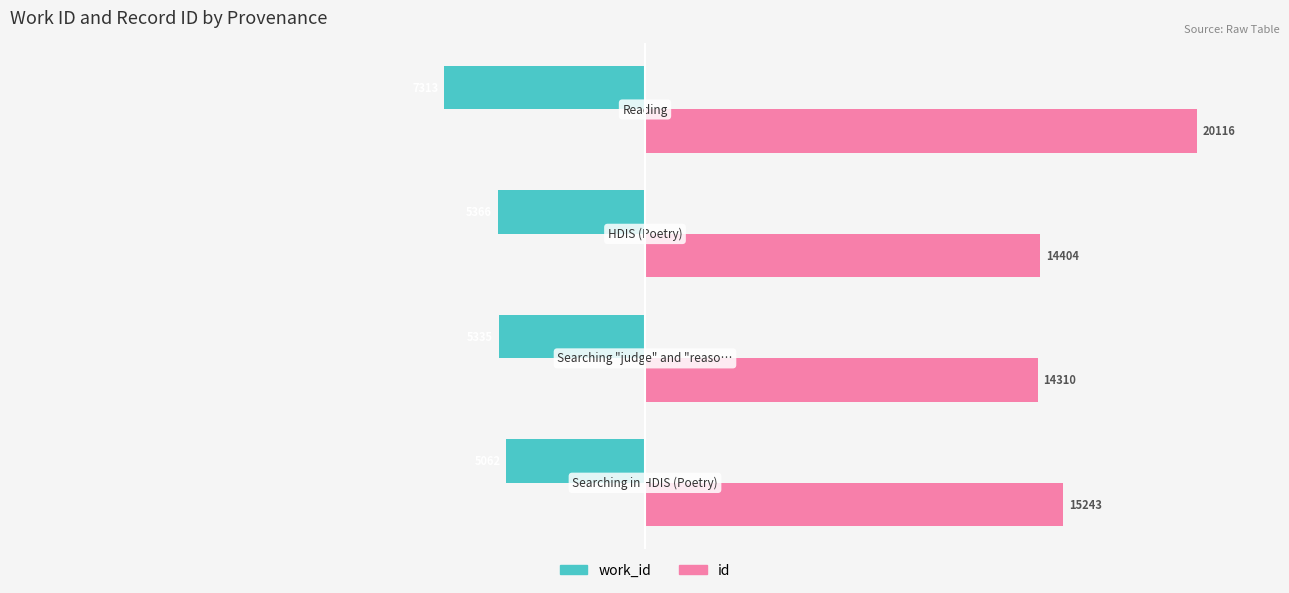

What are all the series names shown in the legend?

work_id, id